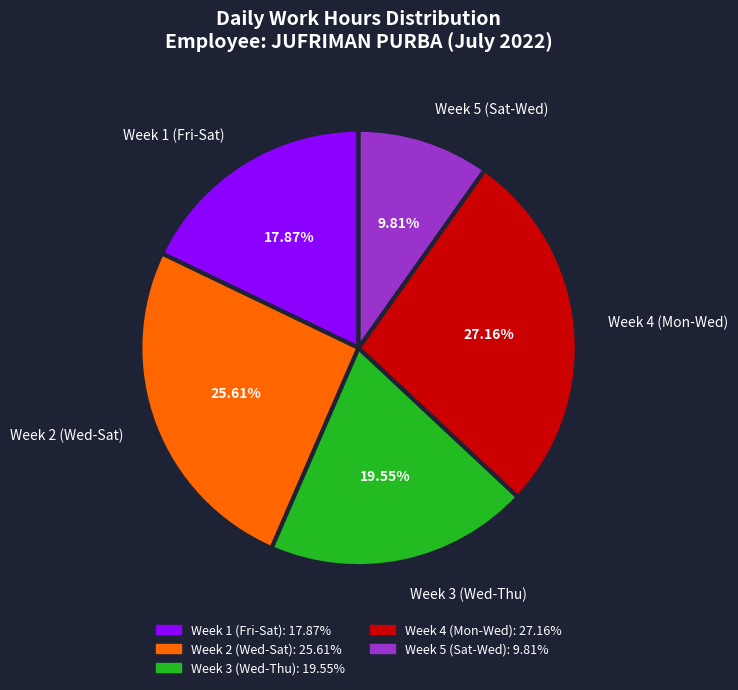

Which slice is the smallest?

Week 5 (Sat-Wed)